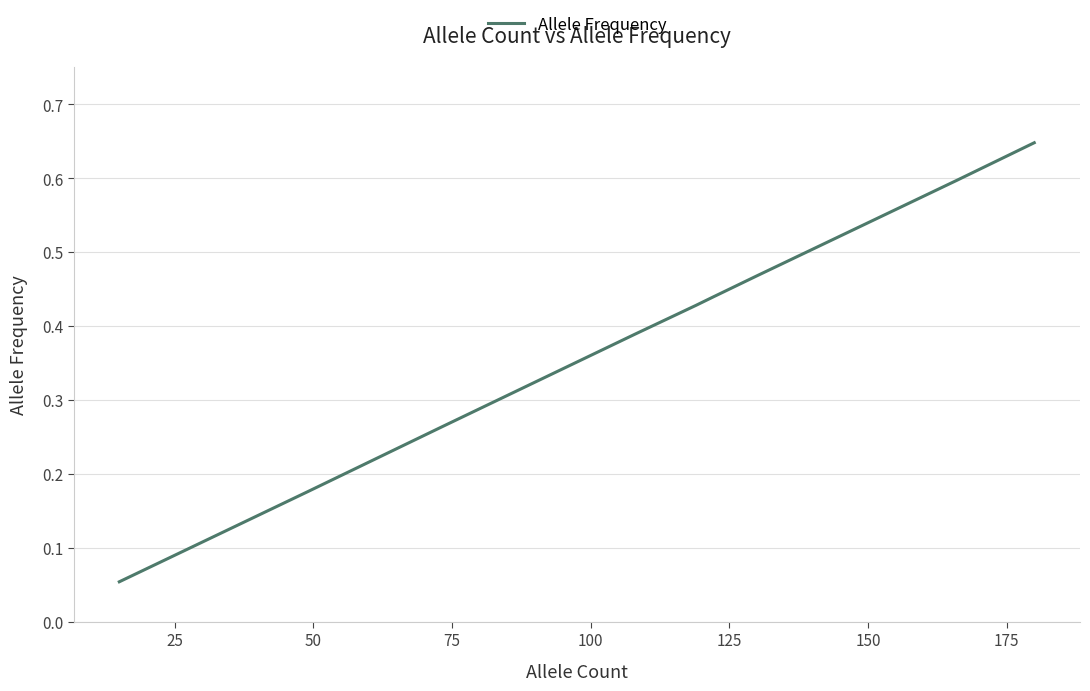

Reading left to right, extract all data points from this chart.

0.1	0.2	0.3	0.4	0.4	0.4	0.5	0.6	0.6